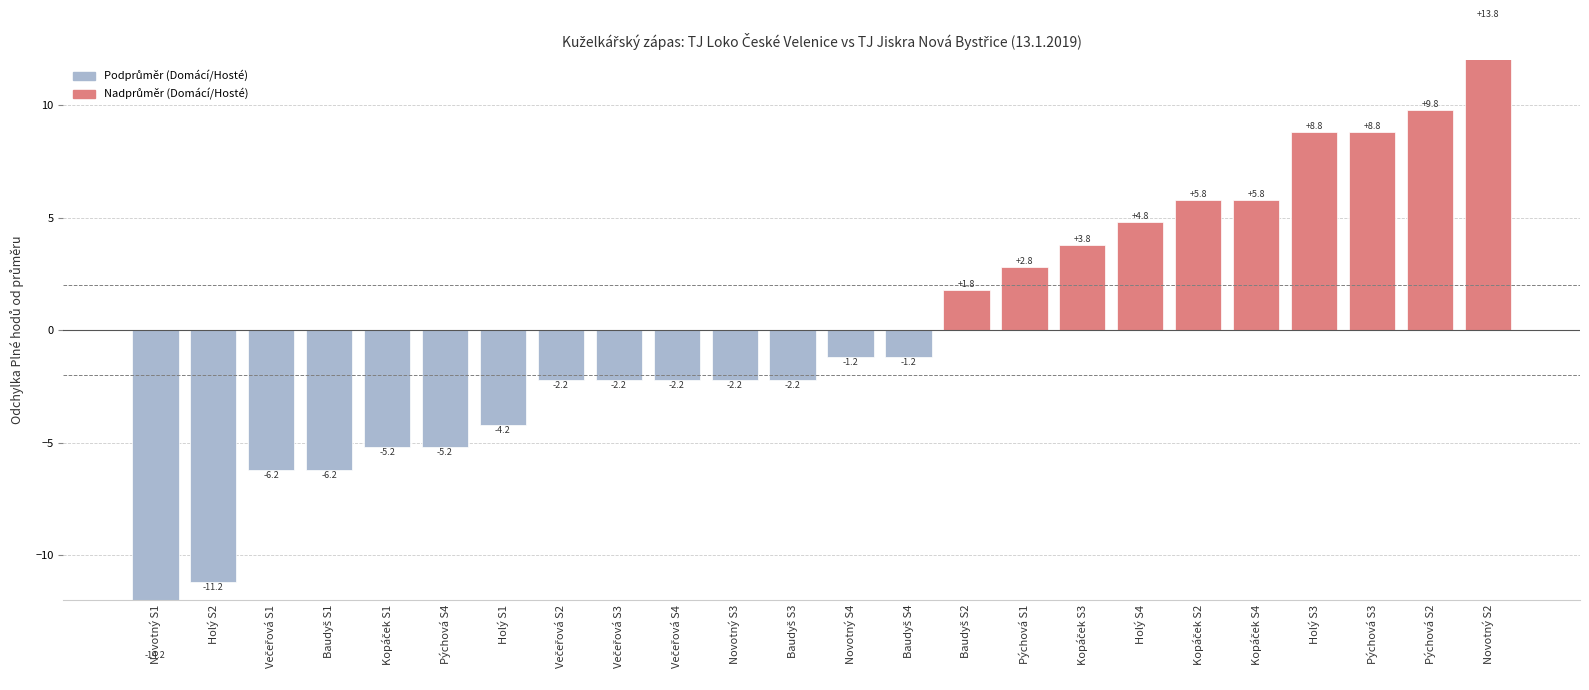

Read the value at Pýchová S1.

2.8